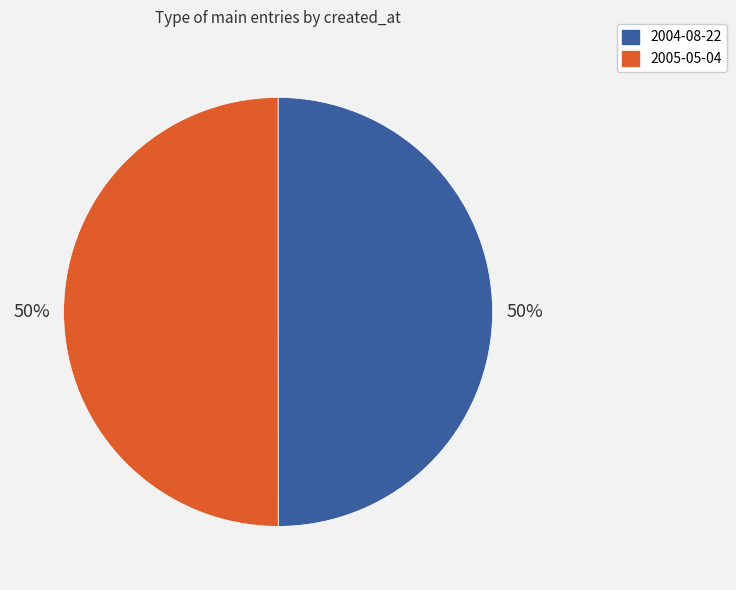

What percentage is the 2005-05-04 slice, to the nearest percent?

50%